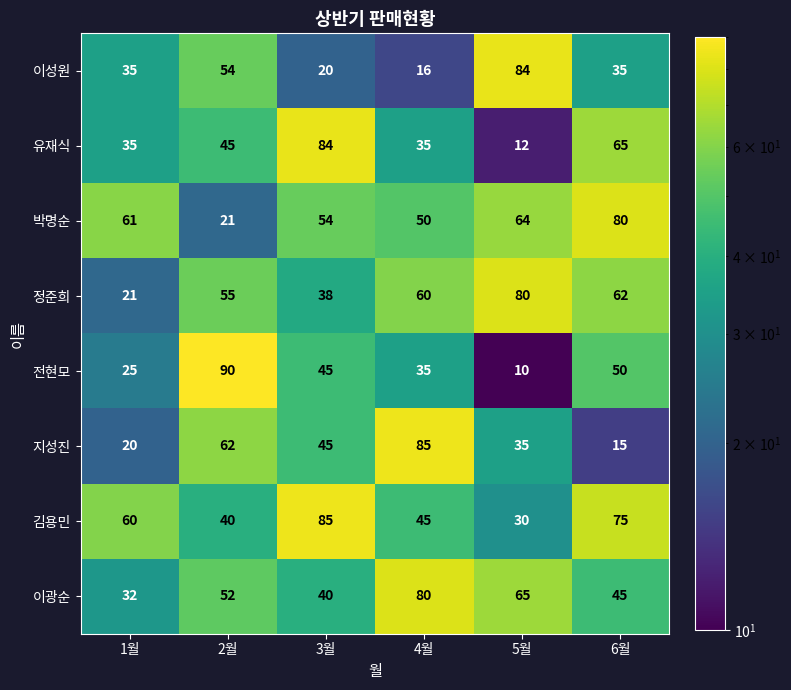

At which category does the chart reach its peak across all series?

2월